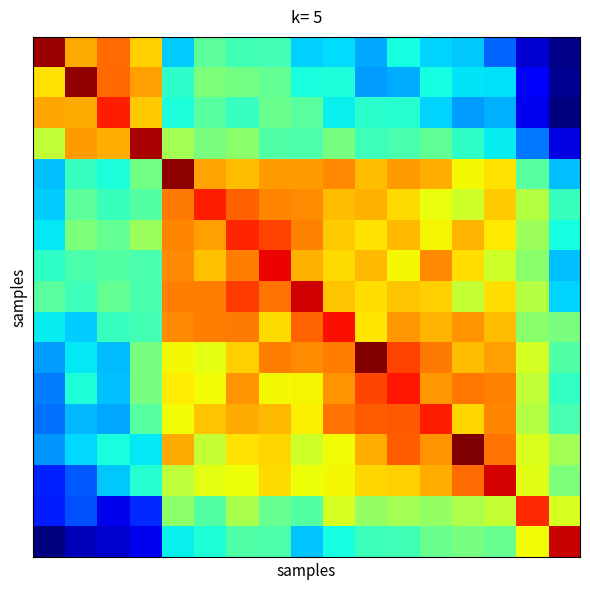

How many data points does each series have?

17